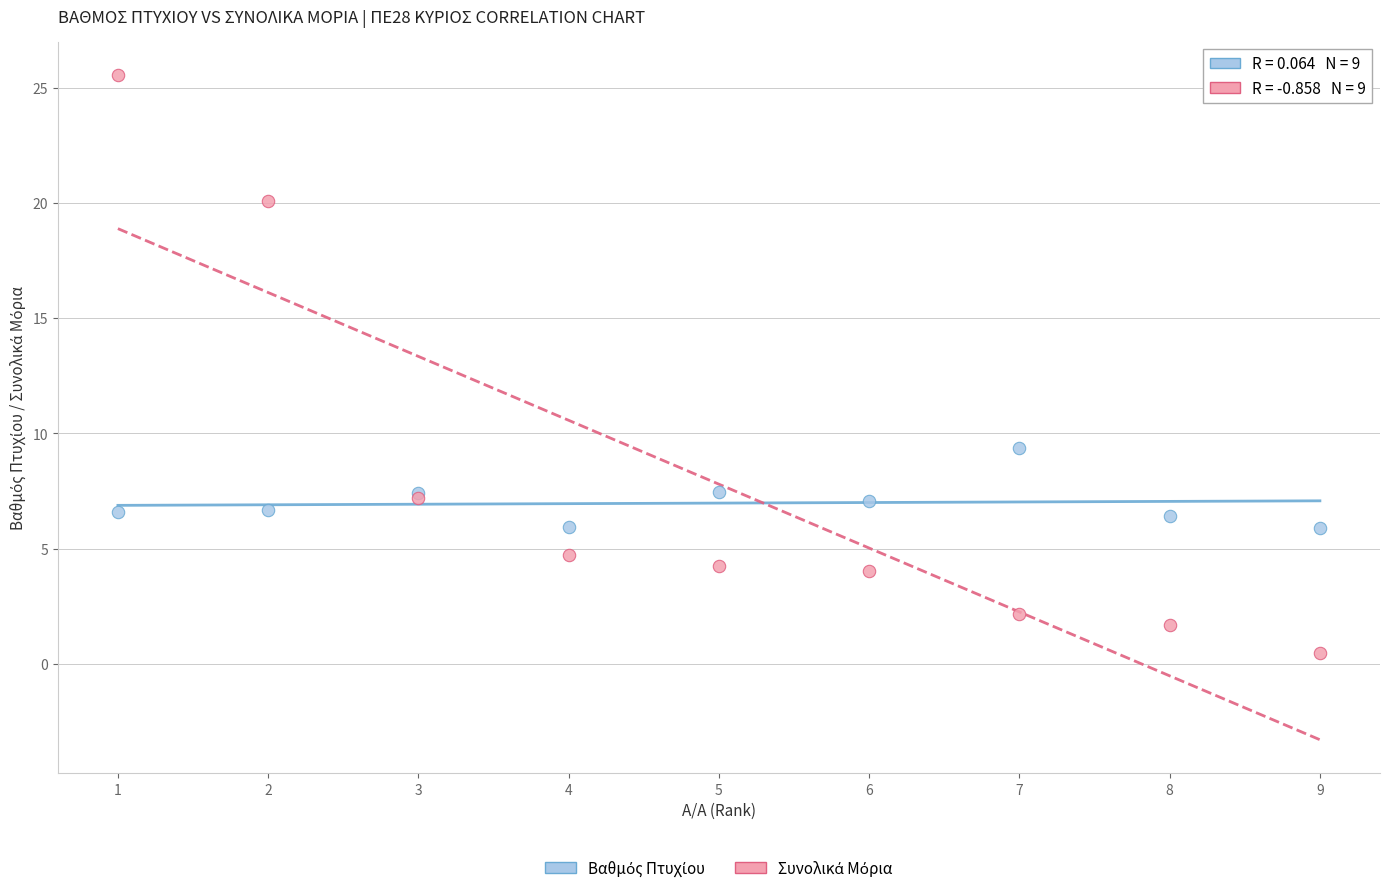

What is the X range (max minus min) for the scatter plot?

8.0